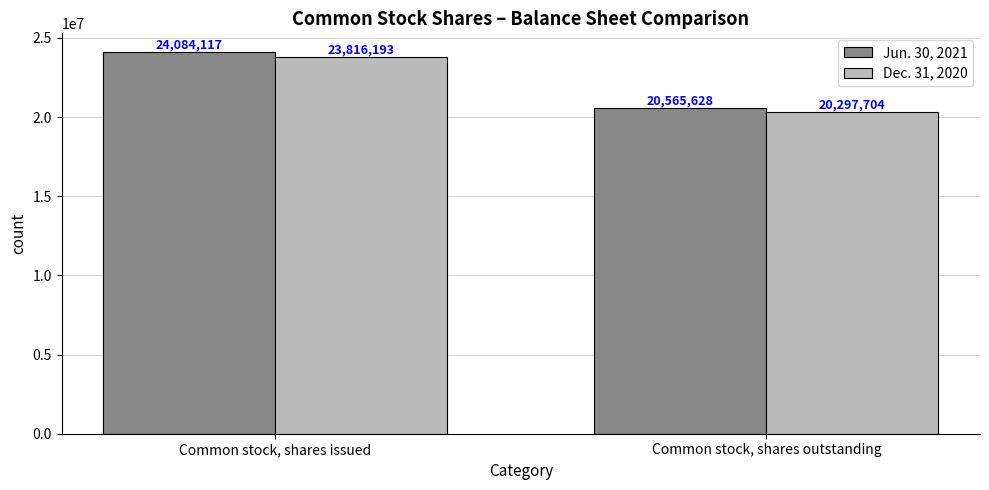

Which category has the highest value in the Jun. 30, 2021 series?

Common stock, shares issued